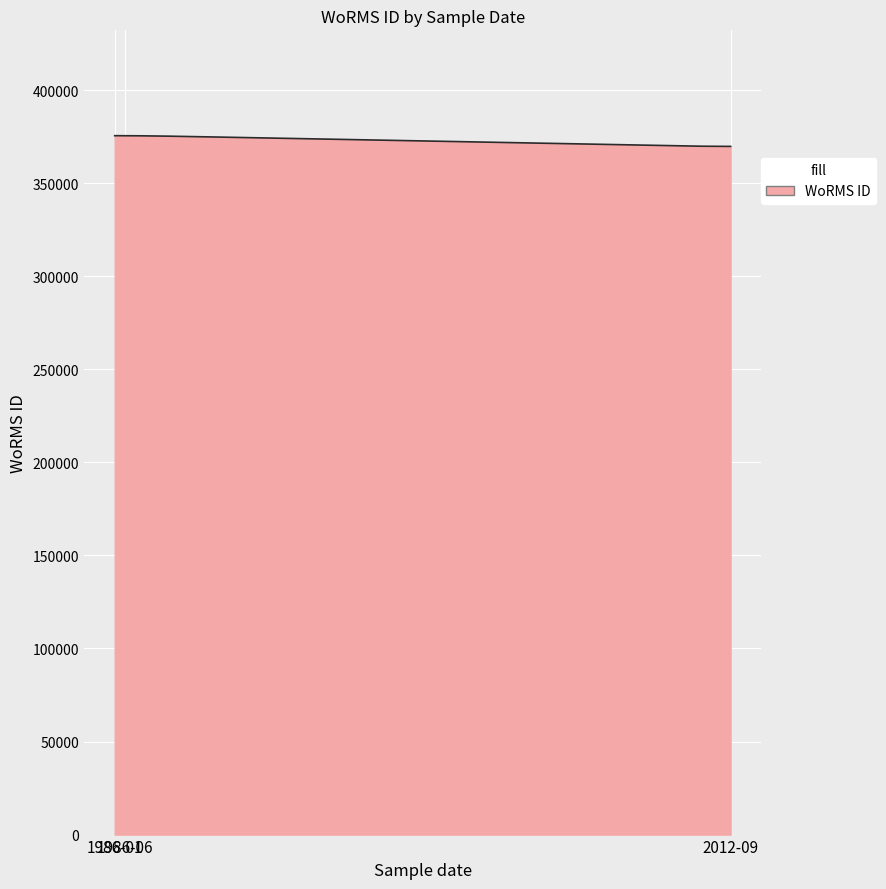

What is the sum of all values?

111776525.1